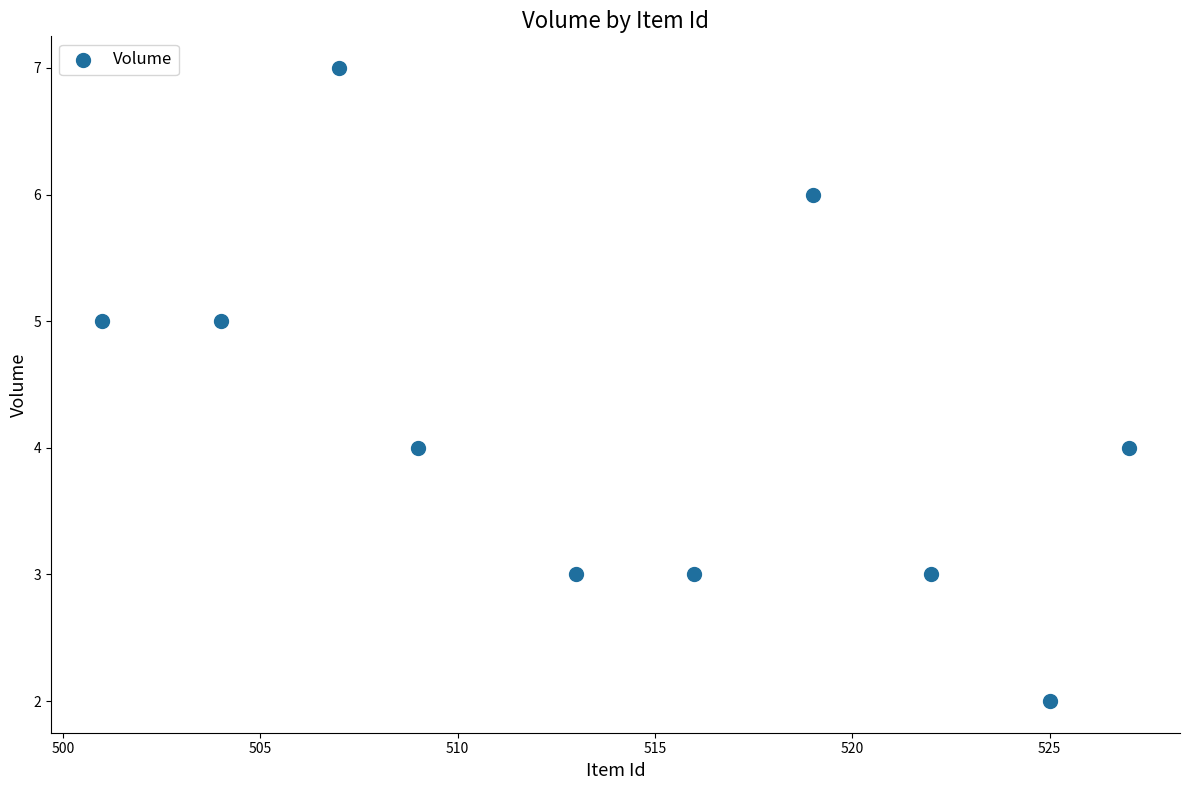

What is the range of X values (max minus min)?

26